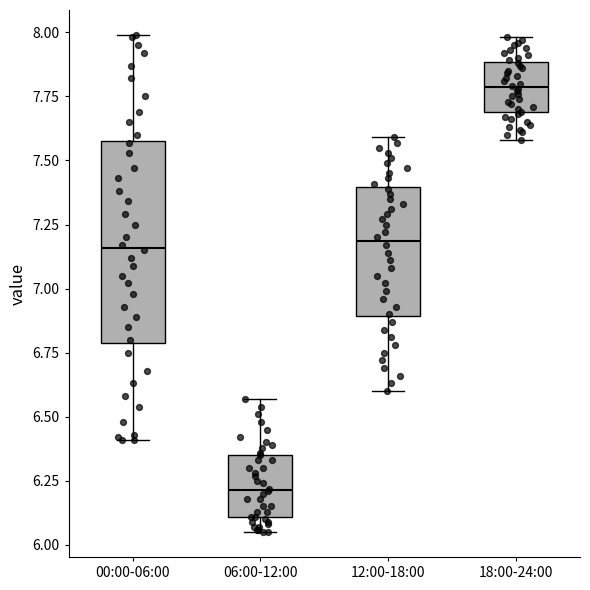

Reading left to right, transcribe this box plot: for each box, give where its median line is, the range the box spans, and where its two whiskers end, as read against the y-axis. The values are not printed on the chart, so give them approximately, as read against the axis.

00:00-06:00: median 7.15, box 6.80 to 7.60, whiskers 6.40 to 8.00
06:00-12:00: median 6.20, box 6.10 to 6.35, whiskers 6.05 to 6.55
12:00-18:00: median 7.20, box 6.90 to 7.40, whiskers 6.60 to 7.60
18:00-24:00: median 7.80, box 7.70 to 7.90, whiskers 7.60 to 8.00